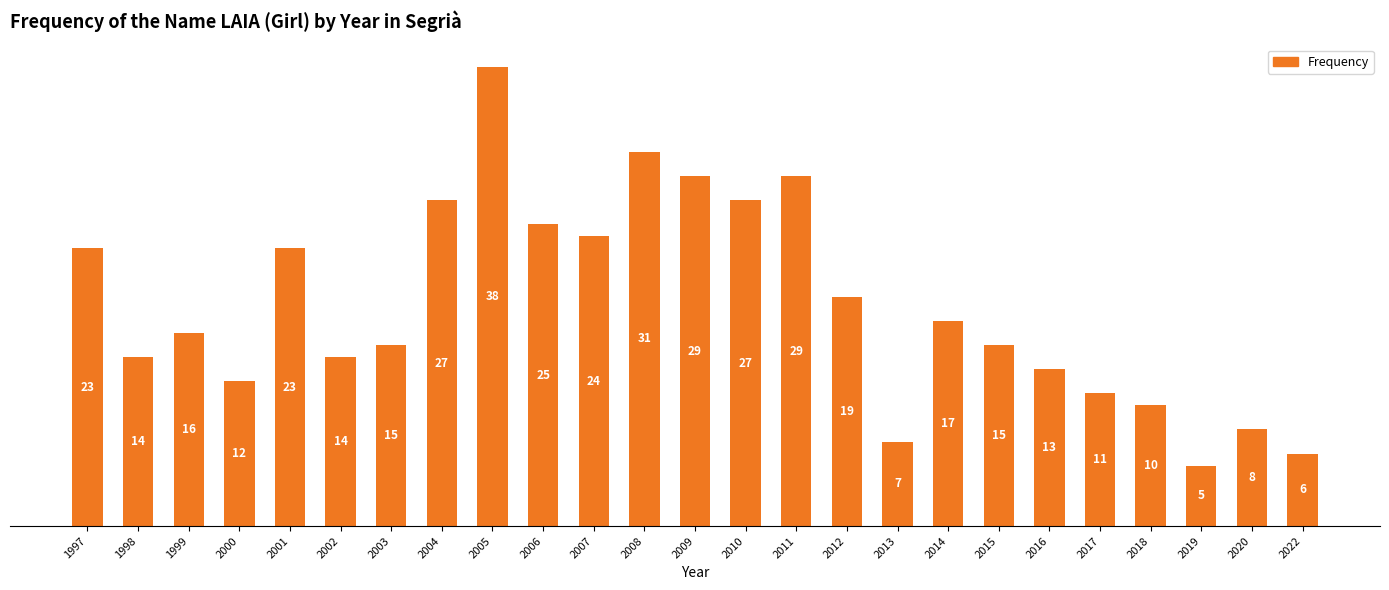

Which has a higher value, 2003 or 2006?

2006